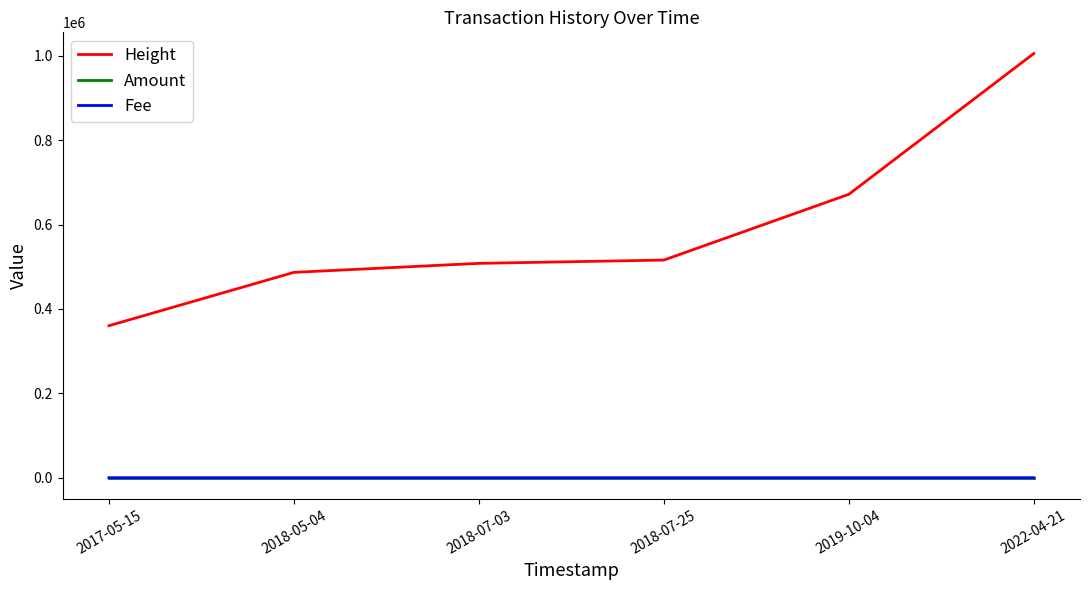

At which category is the sum across all series the highest?

2022-04-21